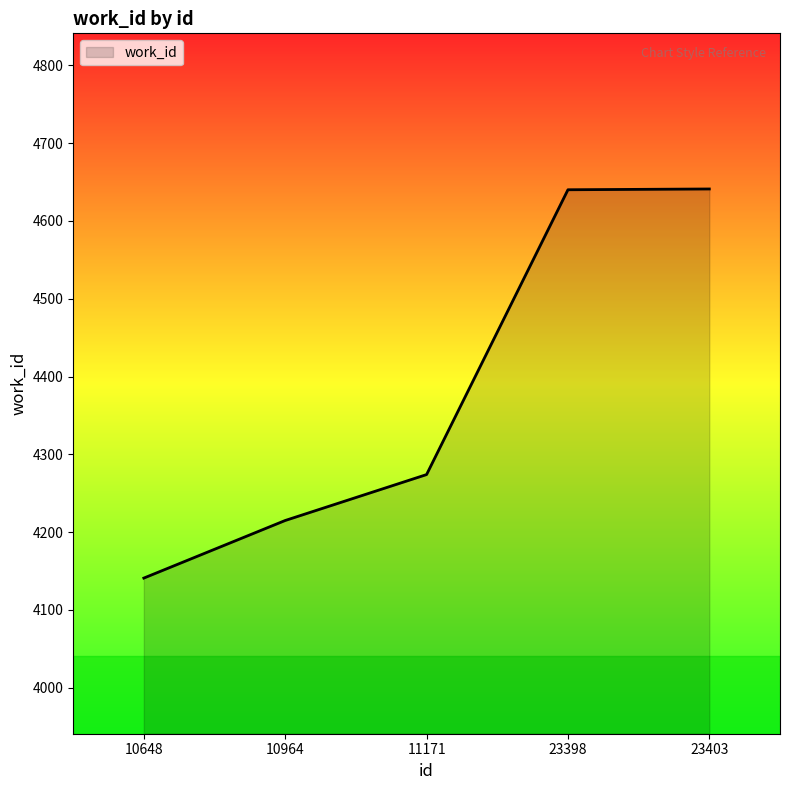

How many lines are shown in the chart?

1